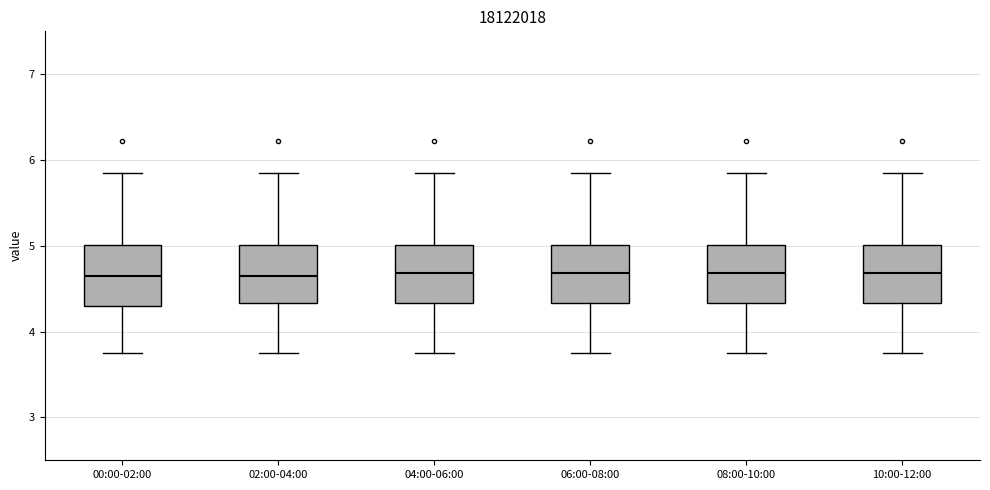

Reading left to right, transcribe this box plot: for each box, give where its median line is, the range the box spans, and where its two whiskers end, as read against the y-axis. The values are not printed on the chart, so give them approximately, as read against the axis.

00:00-02:00: median 4.6, box 4.3 to 5.0, whiskers 3.8 to 5.9
02:00-04:00: median 4.6, box 4.3 to 5.0, whiskers 3.8 to 5.9
04:00-06:00: median 4.7, box 4.3 to 5.0, whiskers 3.8 to 5.9
06:00-08:00: median 4.7, box 4.3 to 5.0, whiskers 3.8 to 5.9
08:00-10:00: median 4.7, box 4.3 to 5.0, whiskers 3.8 to 5.9
10:00-12:00: median 4.7, box 4.3 to 5.0, whiskers 3.8 to 5.9